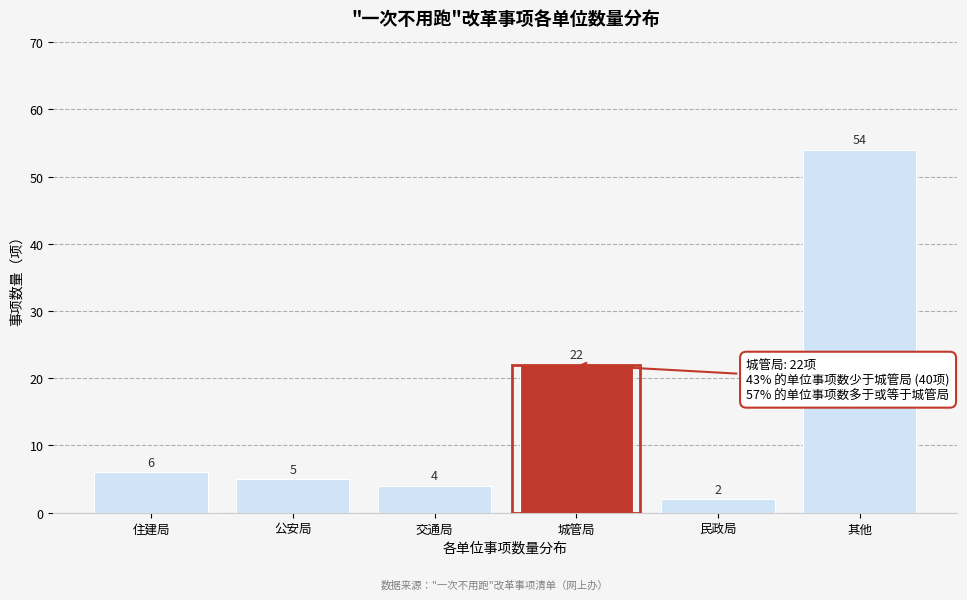

Reading right to left, what are all the values shown in this chart?

54	2	22	4	5	6